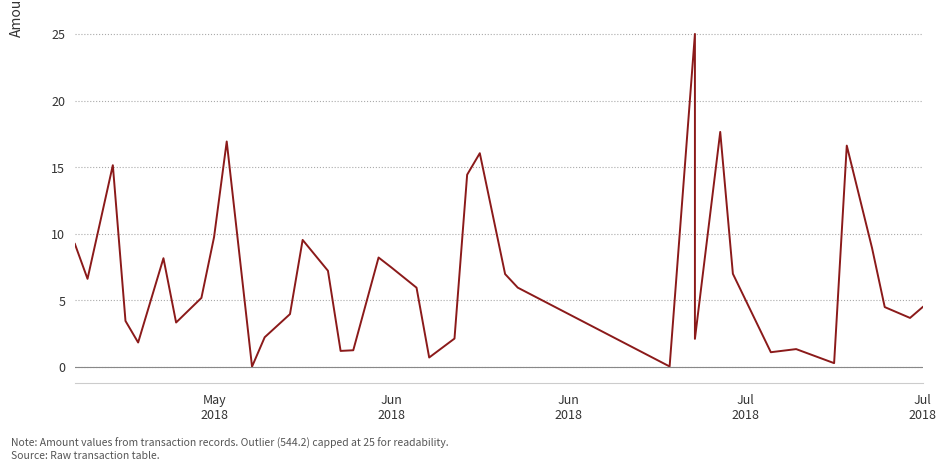

What is the average value?

6.8